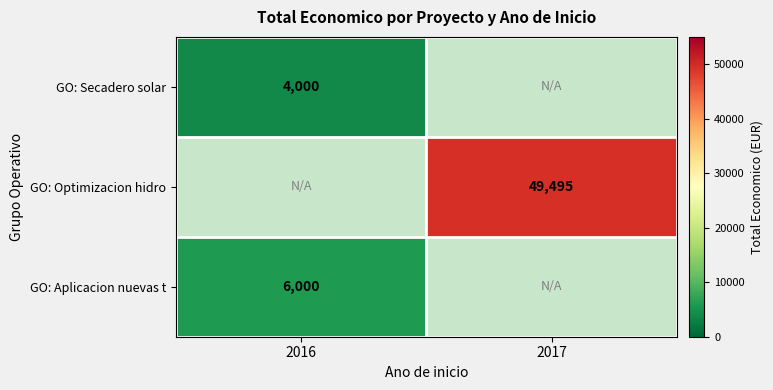

Is it true that GO: Secadero solar equals 2428 at 2016?

False